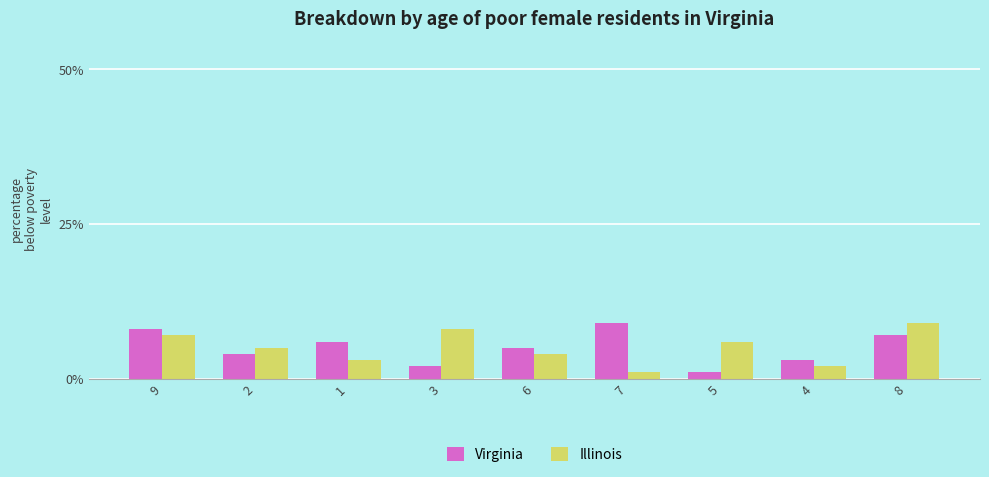

Which series changed the most between 9 and 5?

Virginia